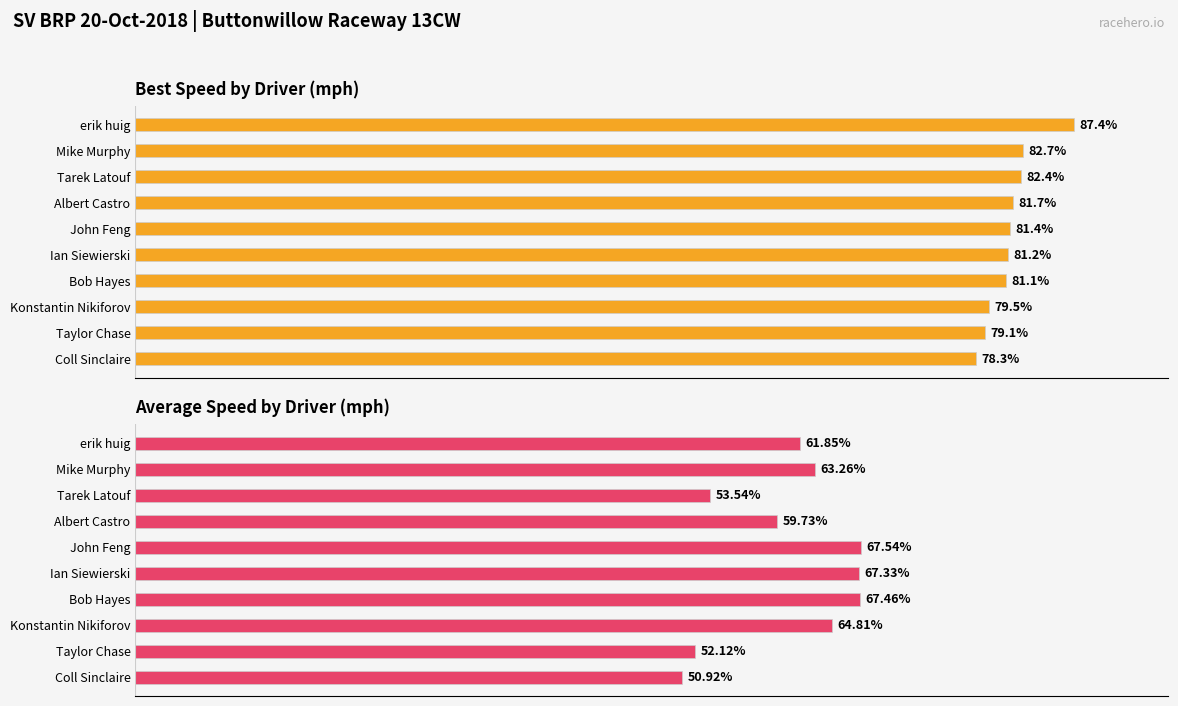

Rank the series by their average value, from lowest to highest.

Average Speed (mph), Best Speed (mph)